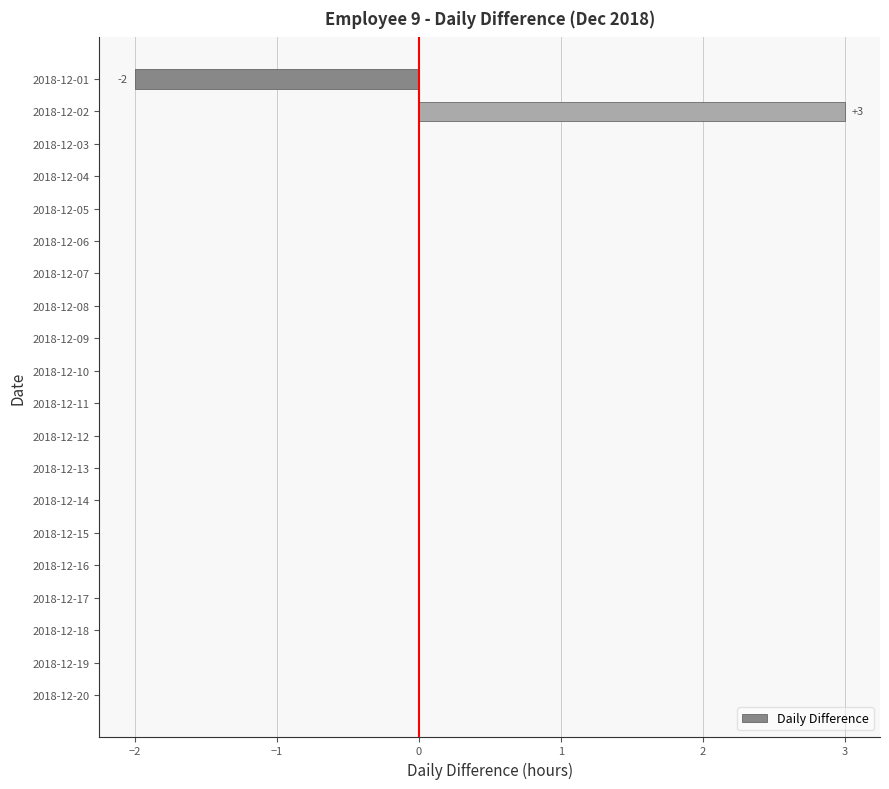

What is the sum of all values?

1